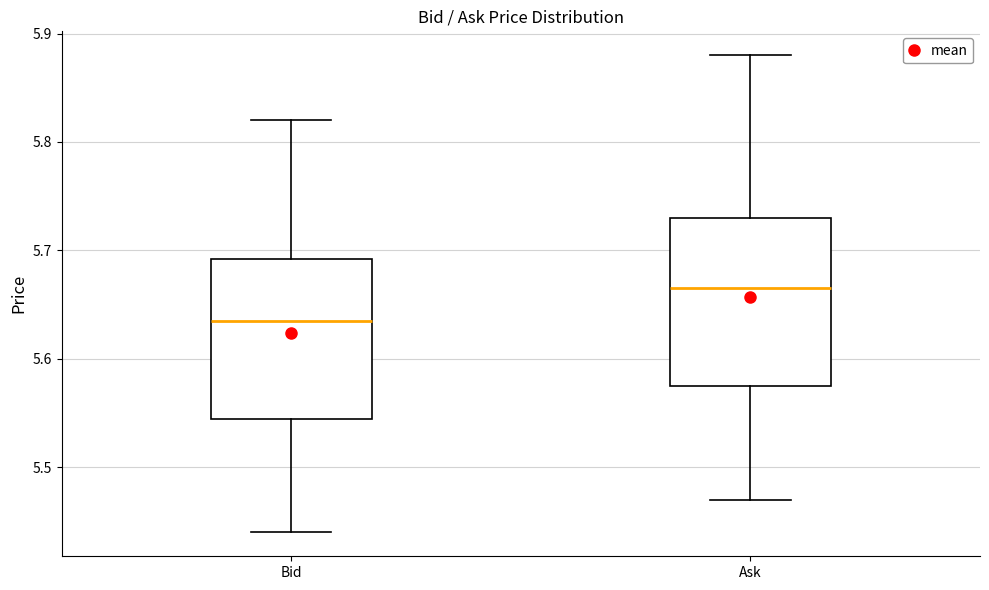

Reading left to right, transcribe this box plot: for each box, give where its median line is, the range the box spans, and where its two whiskers end, as read against the y-axis. The values are not printed on the chart, so give them approximately, as read against the axis.

Bid: median 5.64, box 5.55 to 5.69, whiskers 5.44 to 5.82
Ask: median 5.67, box 5.58 to 5.73, whiskers 5.47 to 5.88